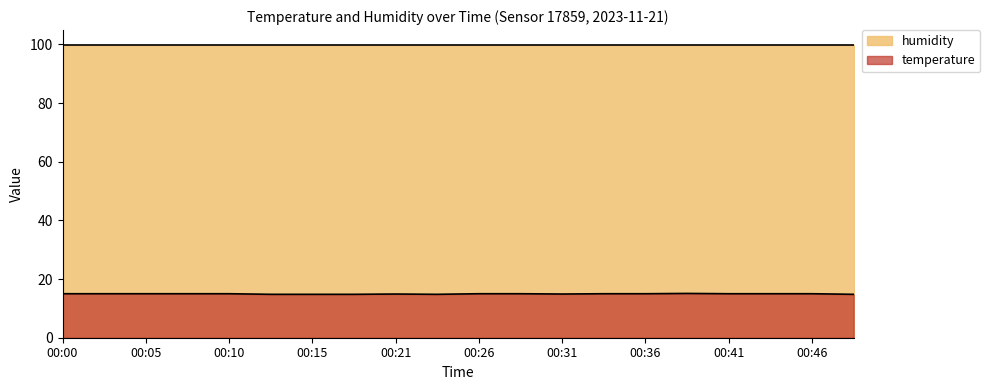

Count the number of data series in this chart.

2